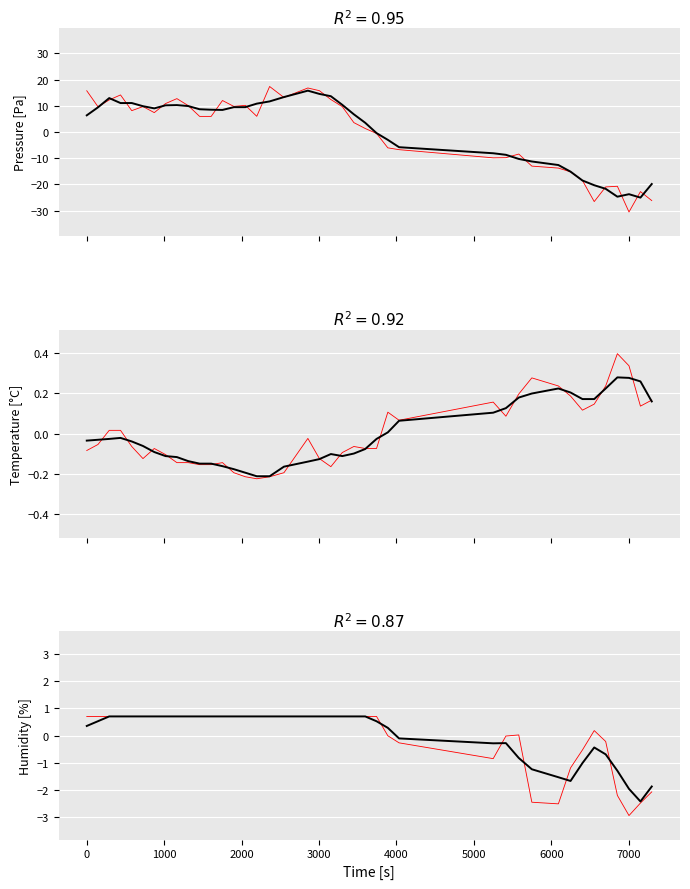

Rank the series by their maximum value, from lowest to highest.

Temperature [°C] (smooth), Temperature [°C] (raw), Humidity [%] (raw), Humidity [%] (smooth), Pressure [Pa] (smooth), Pressure [Pa] (raw)